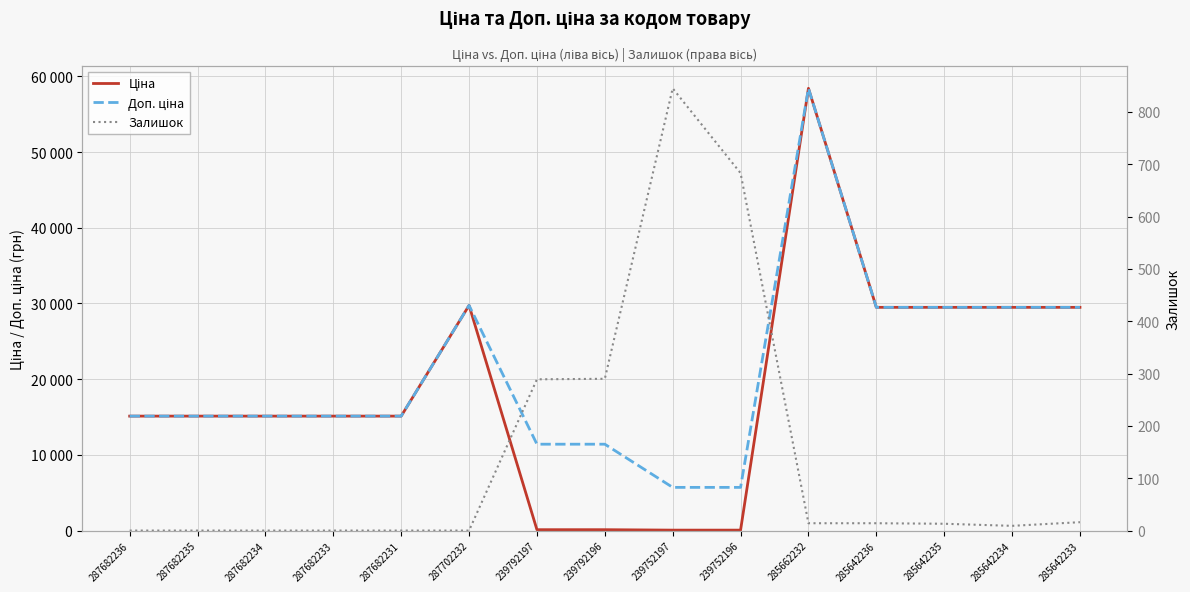

Rank the categories by Доп. ціна value from lowest to highest.

239752197, 239752196, 239792197, 239792196, 287682236, 287682235, 287682234, 287682233, 287682231, 285642236, 285642235, 285642234, 285642233, 287702232, 285662232